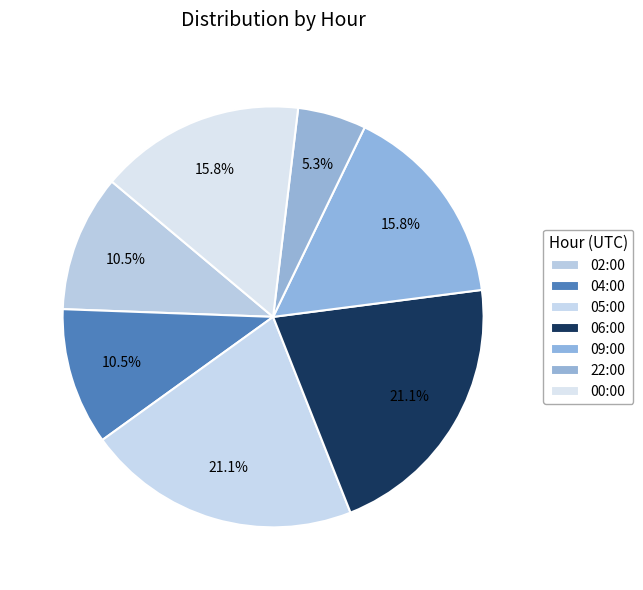

To the nearest percent, what is the difference between the 06:00 and 02:00 slice percentages?

11%